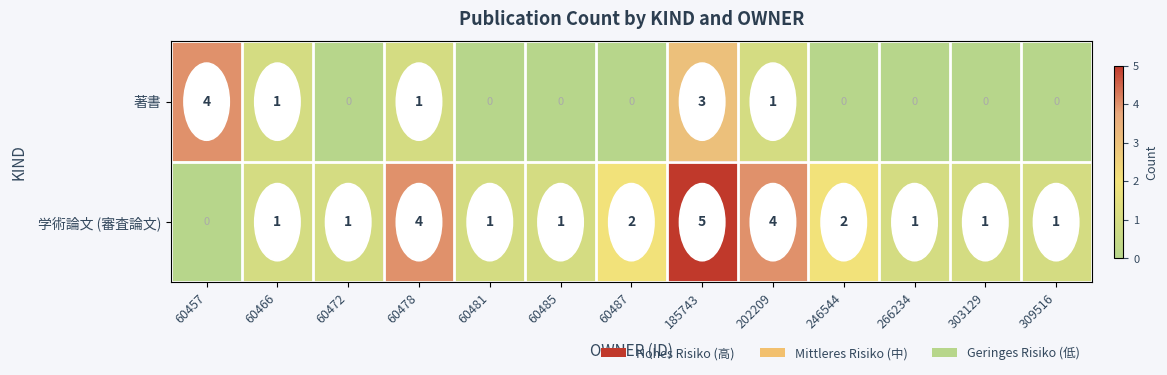

Rank the series by their maximum value, from highest to lowest.

学術論文 (審査論文), 著書